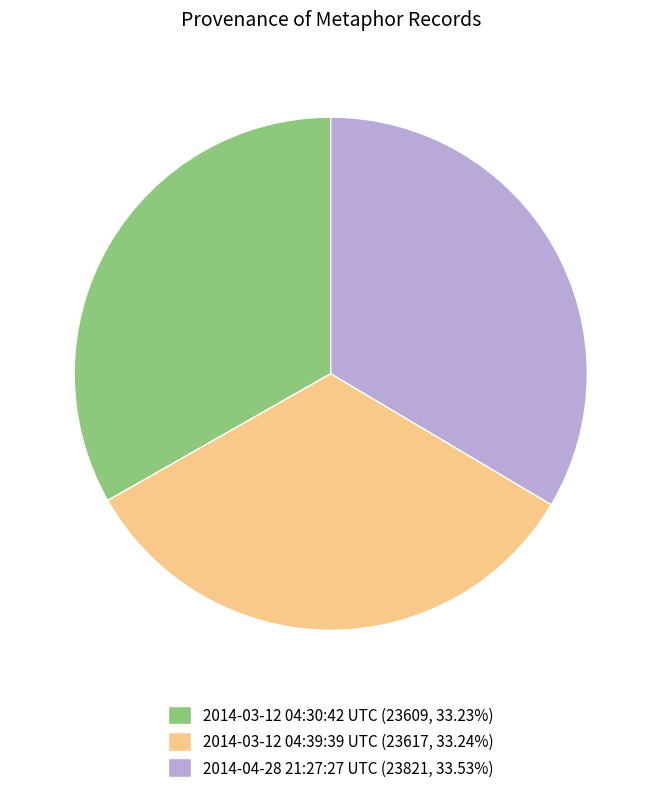

Does 2014-03-12 04:39:39 UTC account for over 50% of the chart?

No